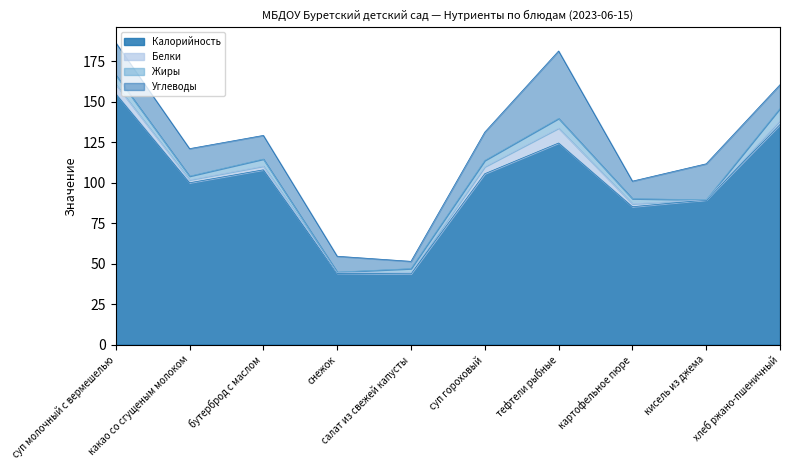

What is the spread (max minus min) of values at хлеб ржано-пшеничный?

133.6